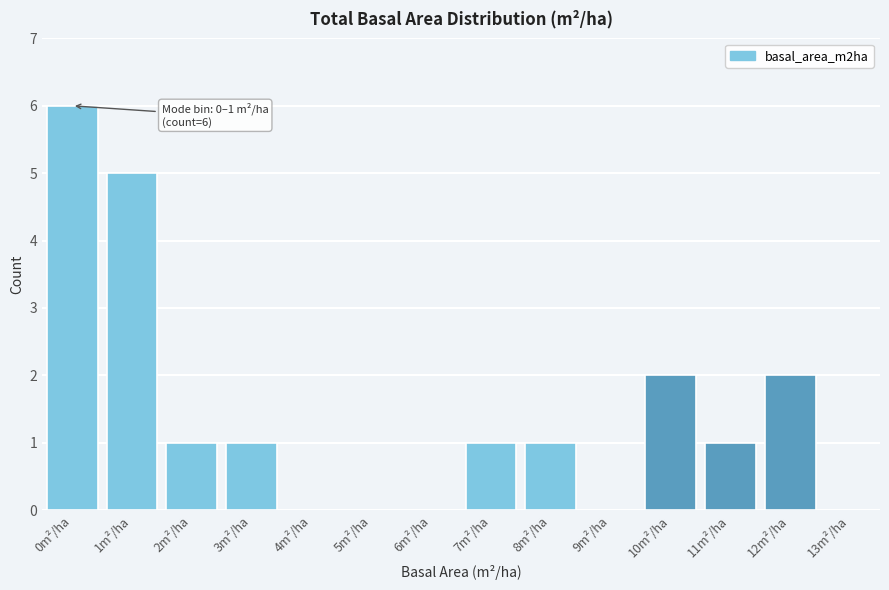

Reading right to left, transcribe all the data shown in this chart.

13m²/ha=0	12m²/ha=2	11m²/ha=1	10m²/ha=2	9m²/ha=0	8m²/ha=1	7m²/ha=1	6m²/ha=0	5m²/ha=0	4m²/ha=0	3m²/ha=1	2m²/ha=1	1m²/ha=5	0m²/ha=6